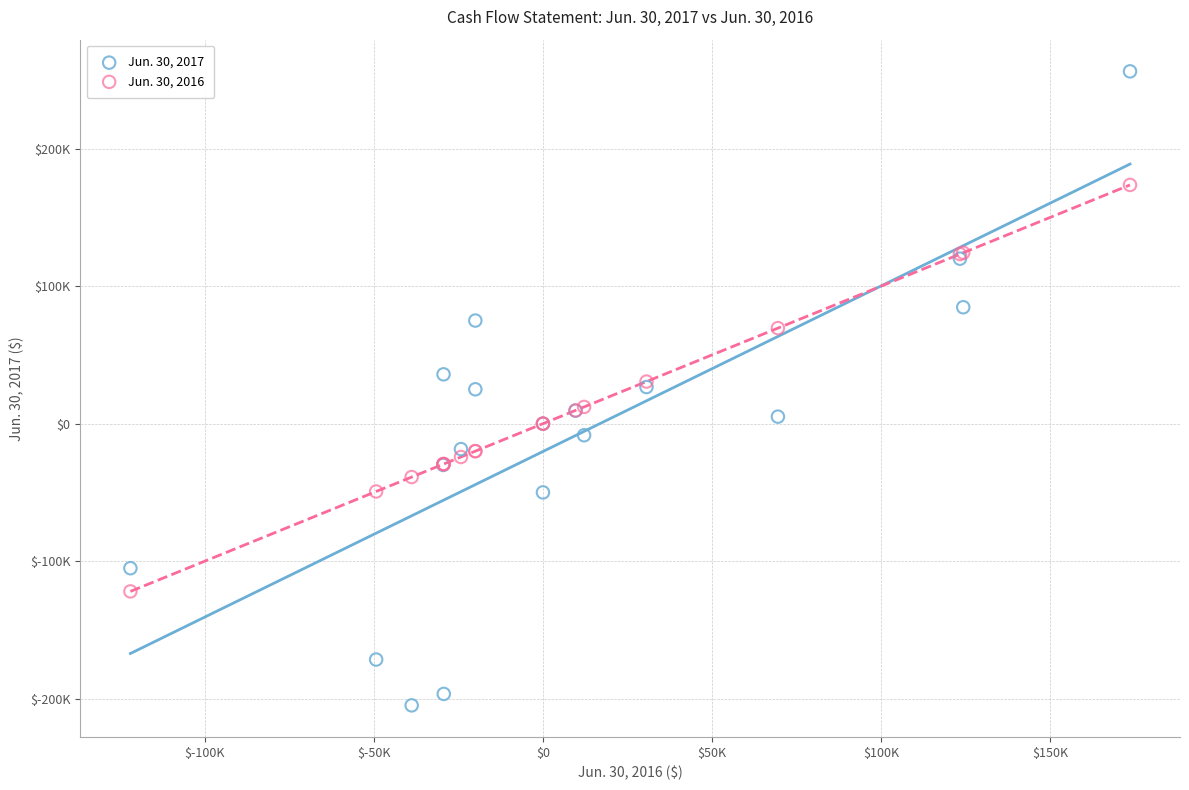

What are all the series names shown in the legend?

Jun. 30, 2017, Jun. 30, 2016